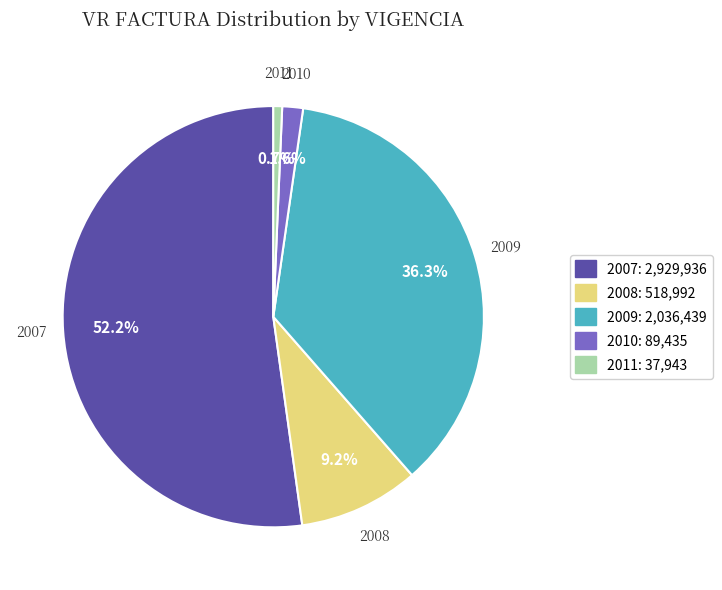

Count the number of slices in the pie.

5